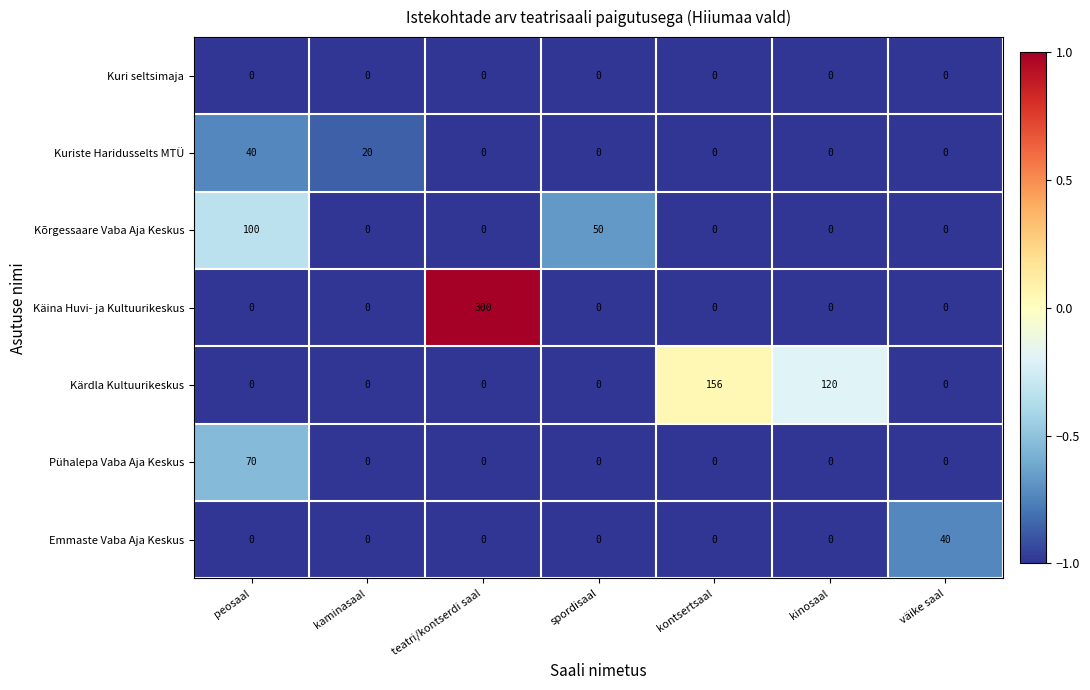

What is the difference between the maximum and minimum values in the Käina Huvi- ja Kultuurikeskus series?

300